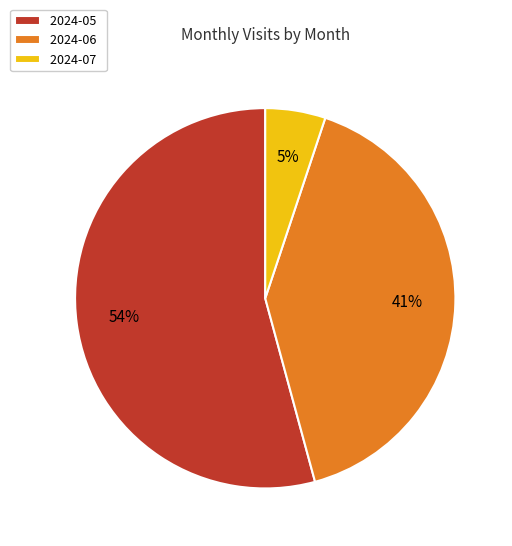

True or false: 2024-05 accounts for 54% of the total.

True